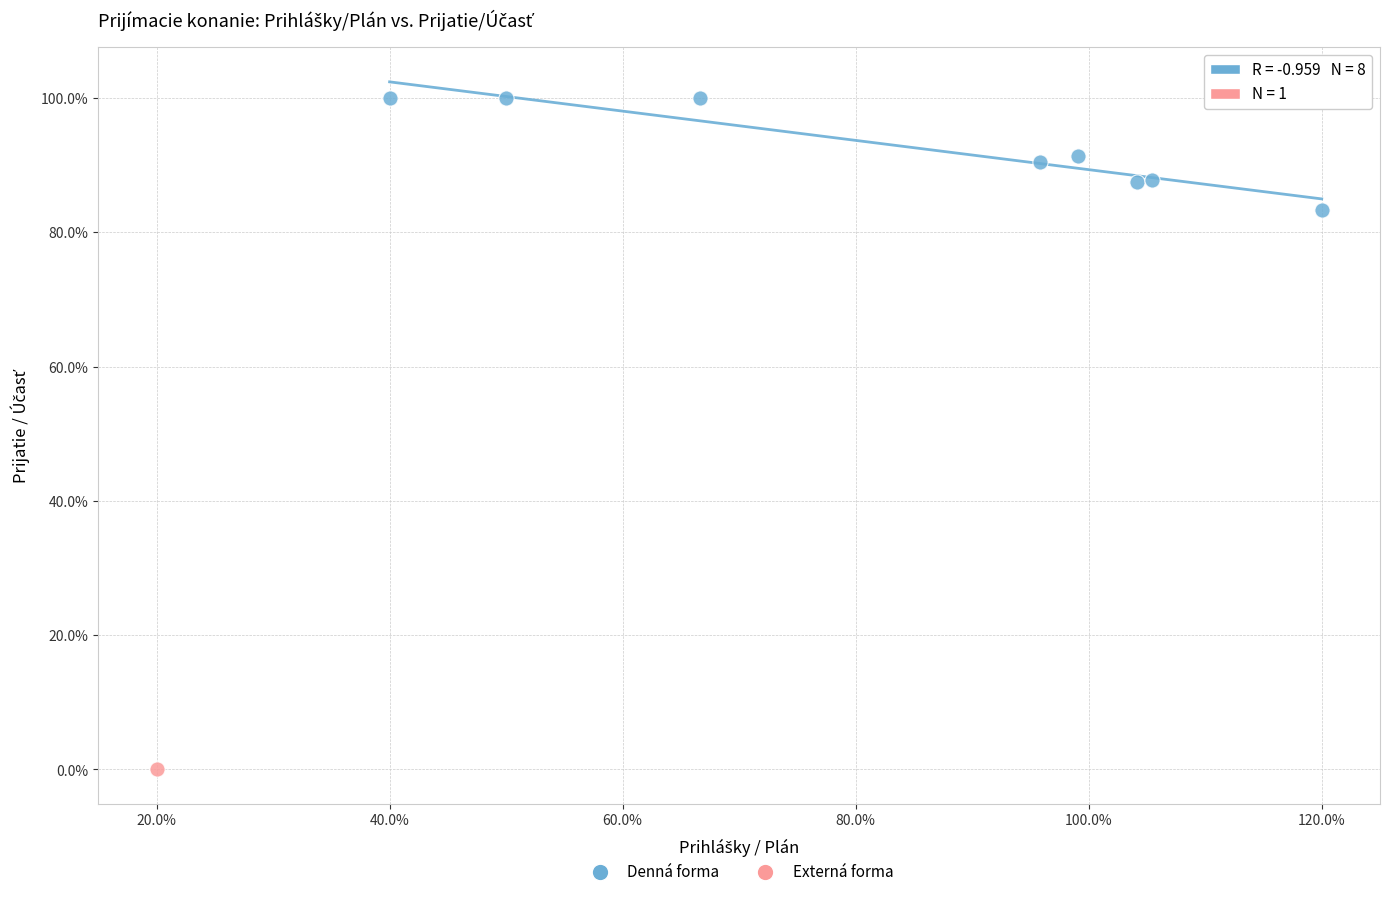

What are all the series names shown in the legend?

Denná forma, Externá forma